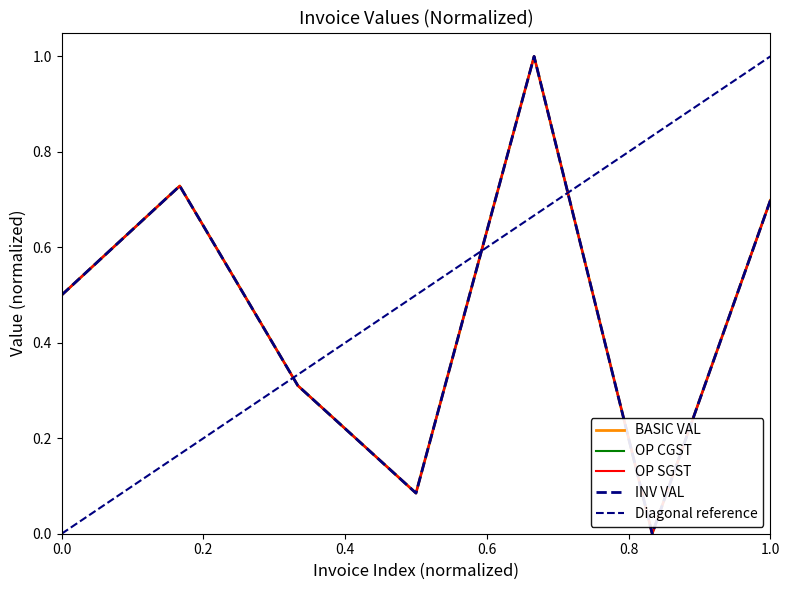

How many interior local valleys does the BASIC VAL series have?

2